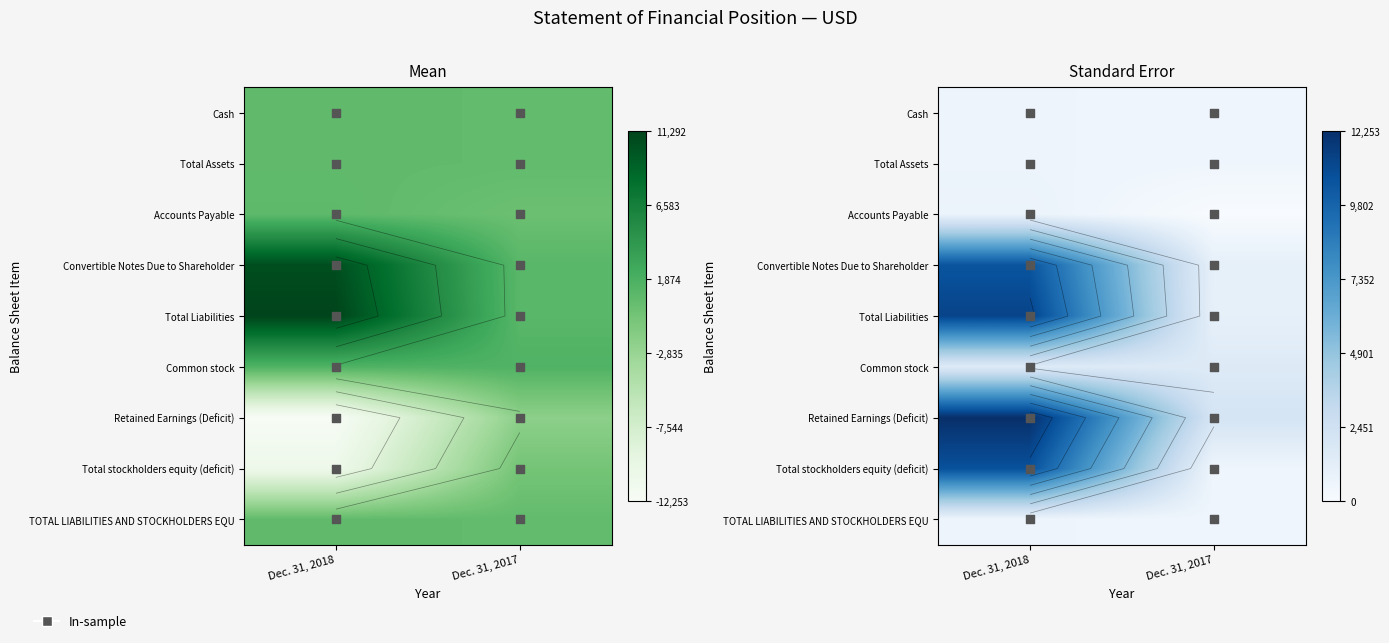

Count the number of data series in this chart.

9